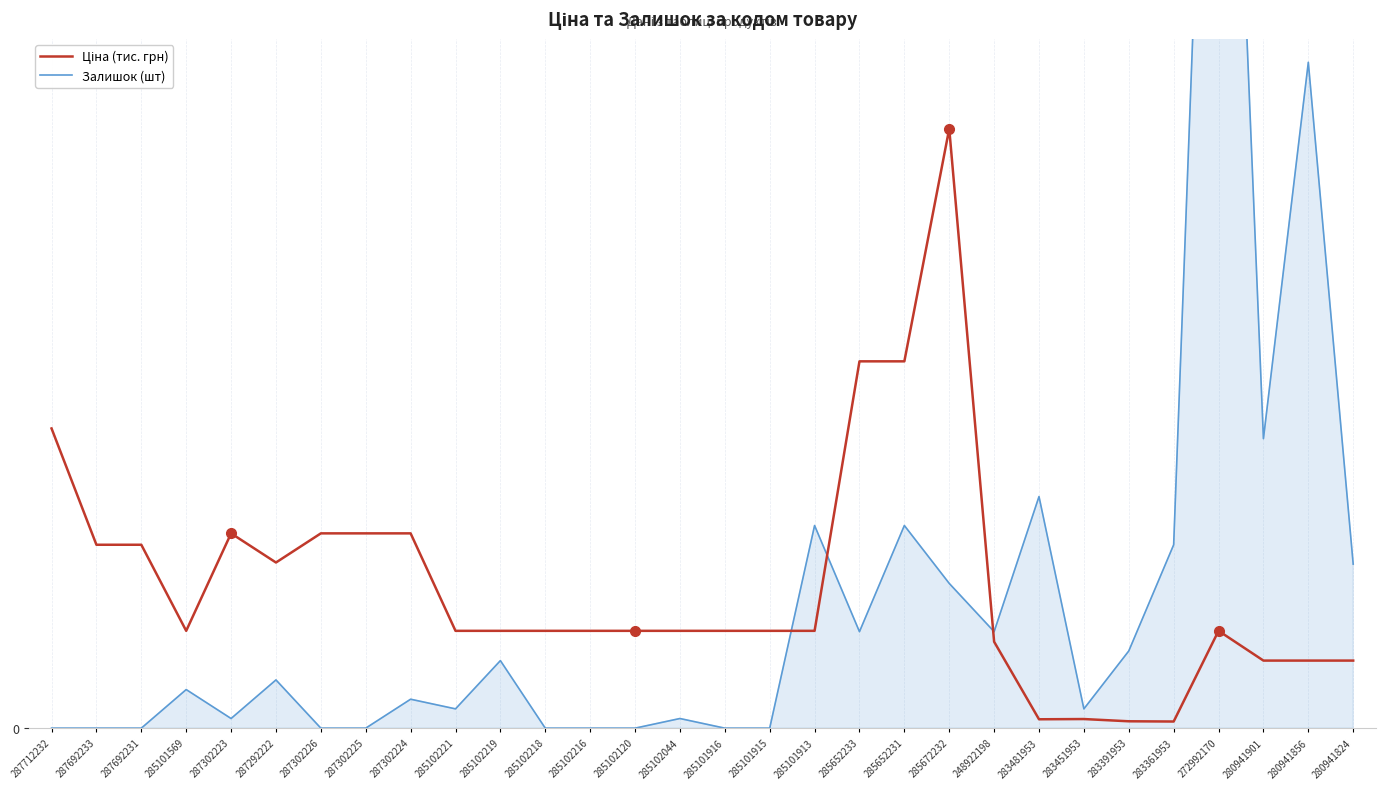

How many values in Залишок (шт) are above zero?

20